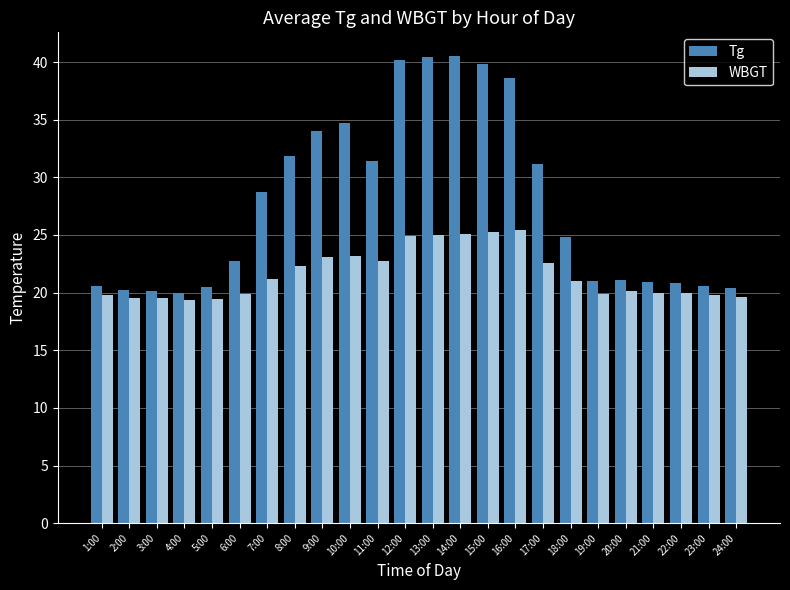

Which series has the largest total across all categories?

Tg